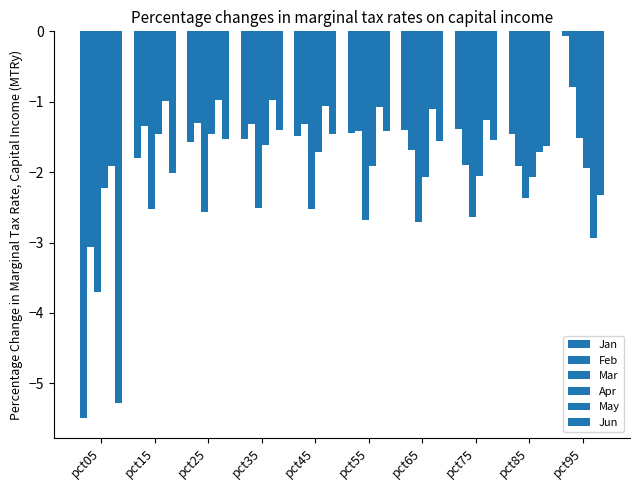

Where does the May series first go above -1?

pct15